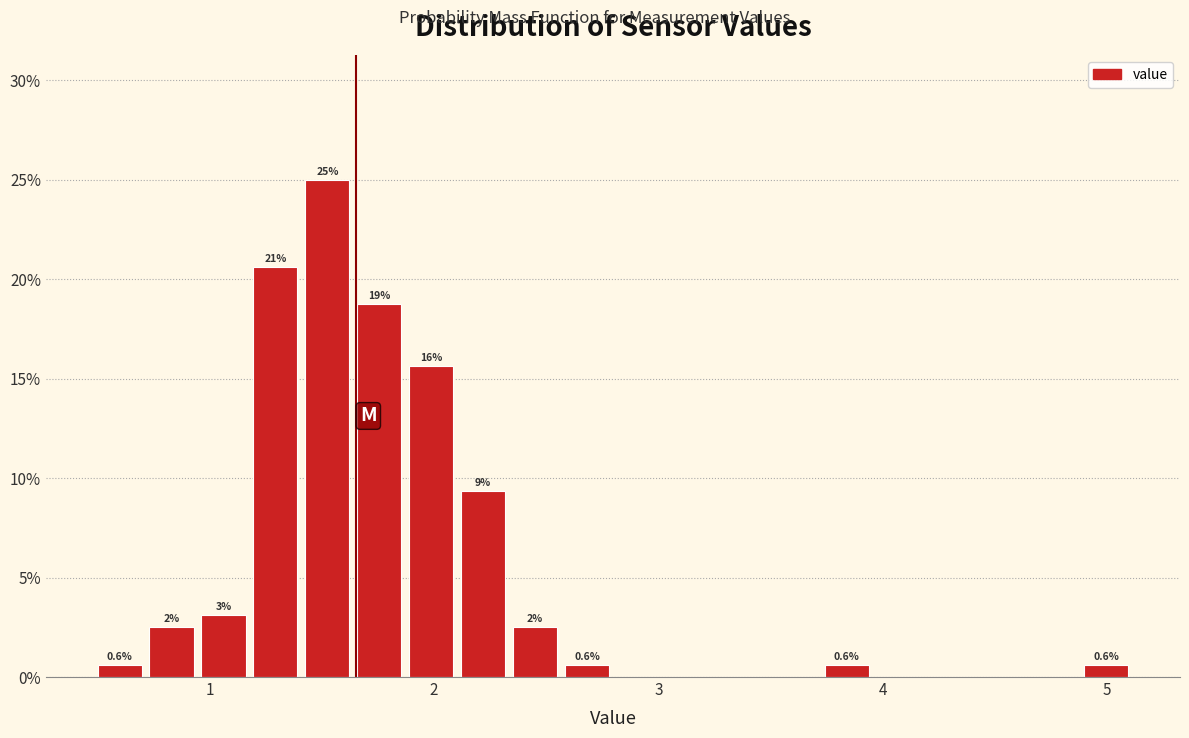

Around what value on the x-axis is the tallest bar? Give the approximate position of its centre, as read against the axis.

1.5